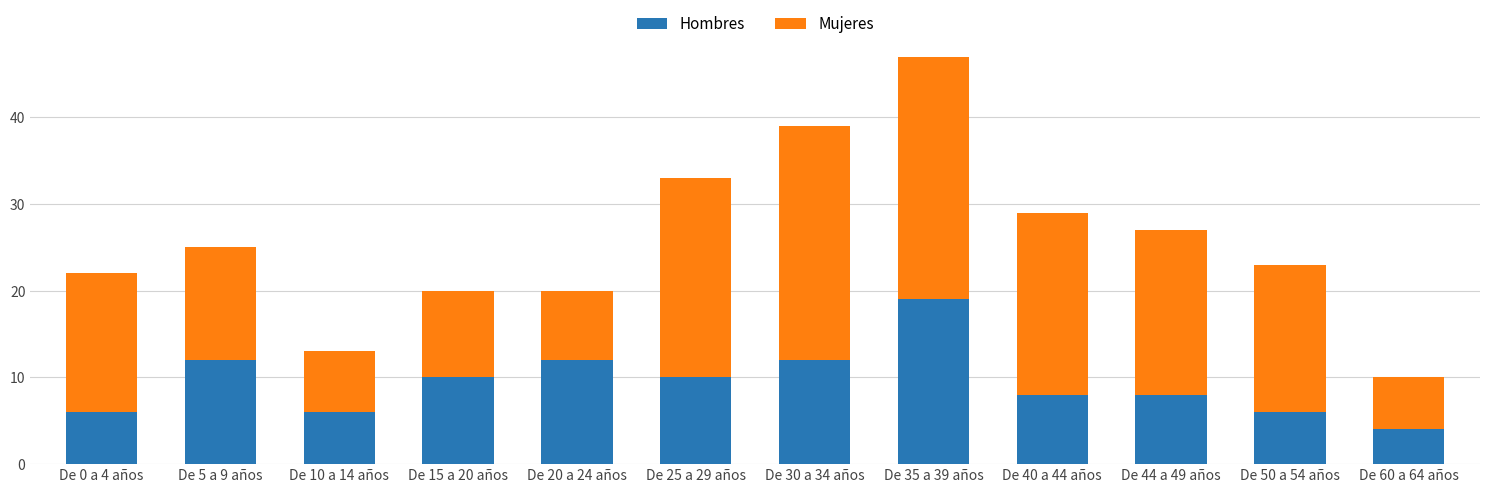

At which category is the sum across all series the highest?

De 35 a 39 años